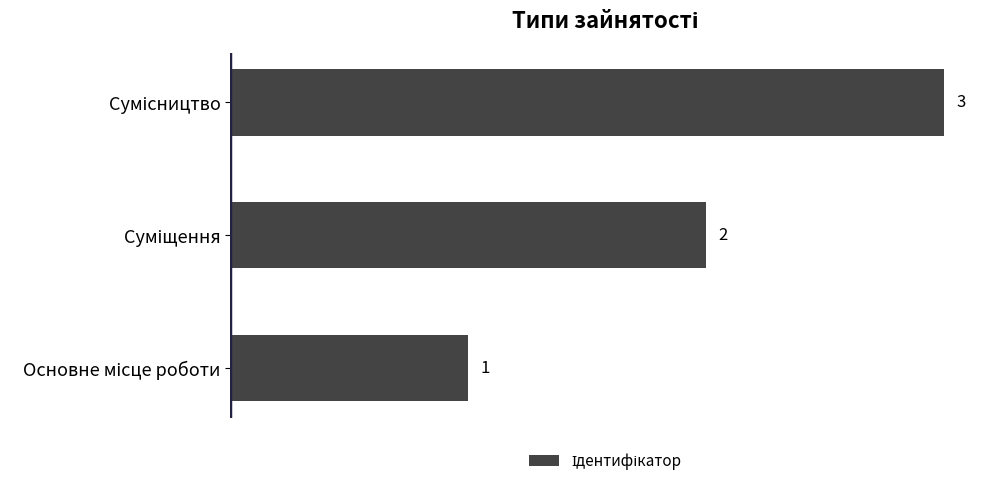

What is the maximum value shown in the chart?

3